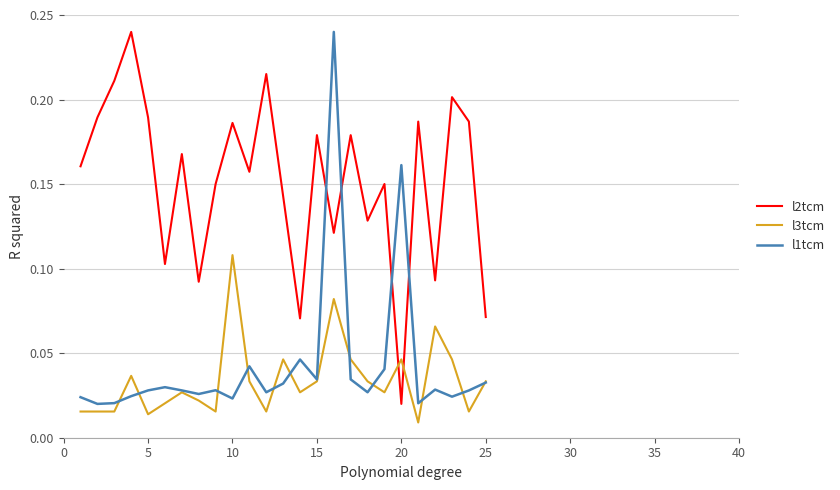

Which series has the largest total across all categories?

l2tcm